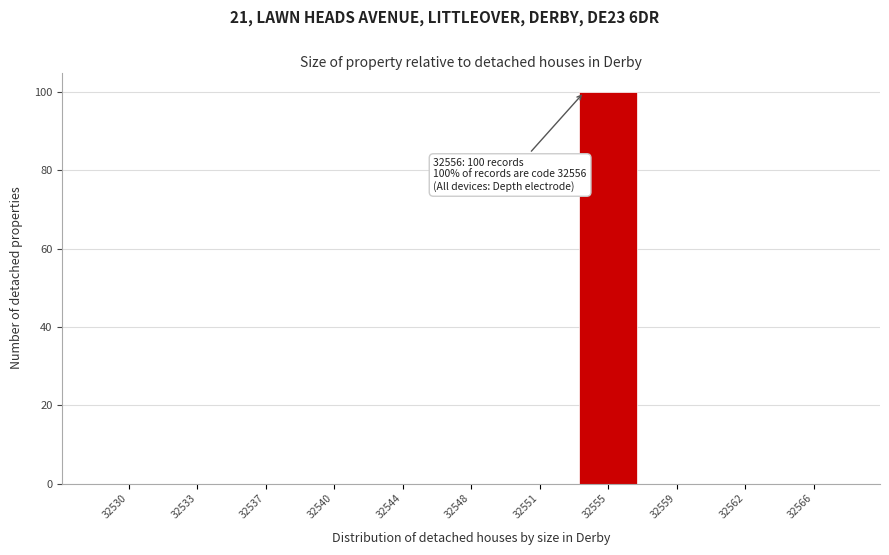

Reading left to right, transcribe all the data shown in this chart.

32530=0	32533=0	32537=0	32540=0	32544=0	32548=0	32551=0	32555=100	32559=0	32562=0	32566=0